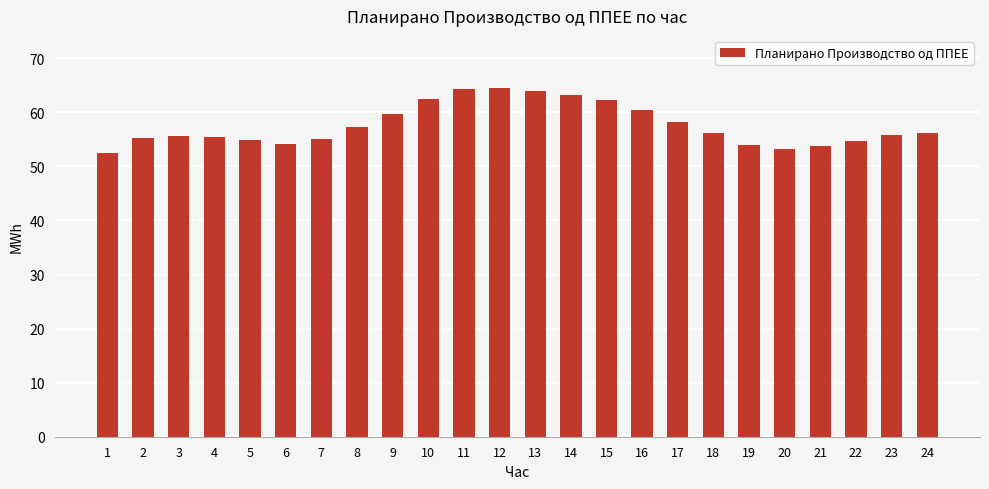

What is the change in value from 14 to 21?

-9.4